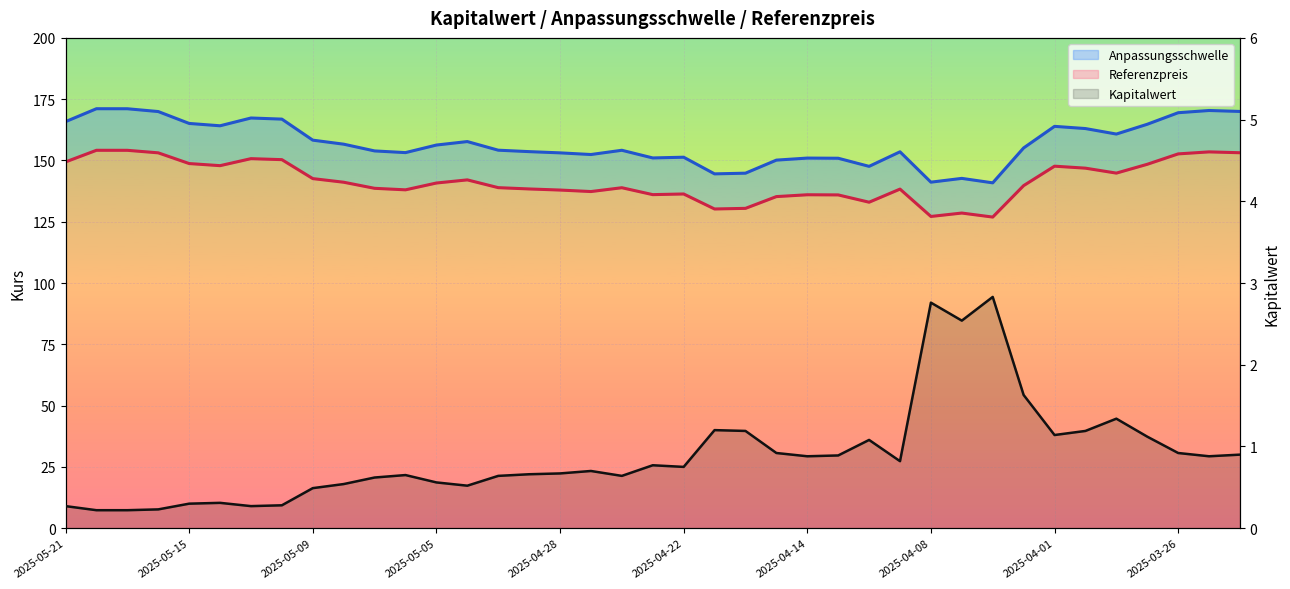

What is the change in value from 2025-04-22 to 12?

+0.3